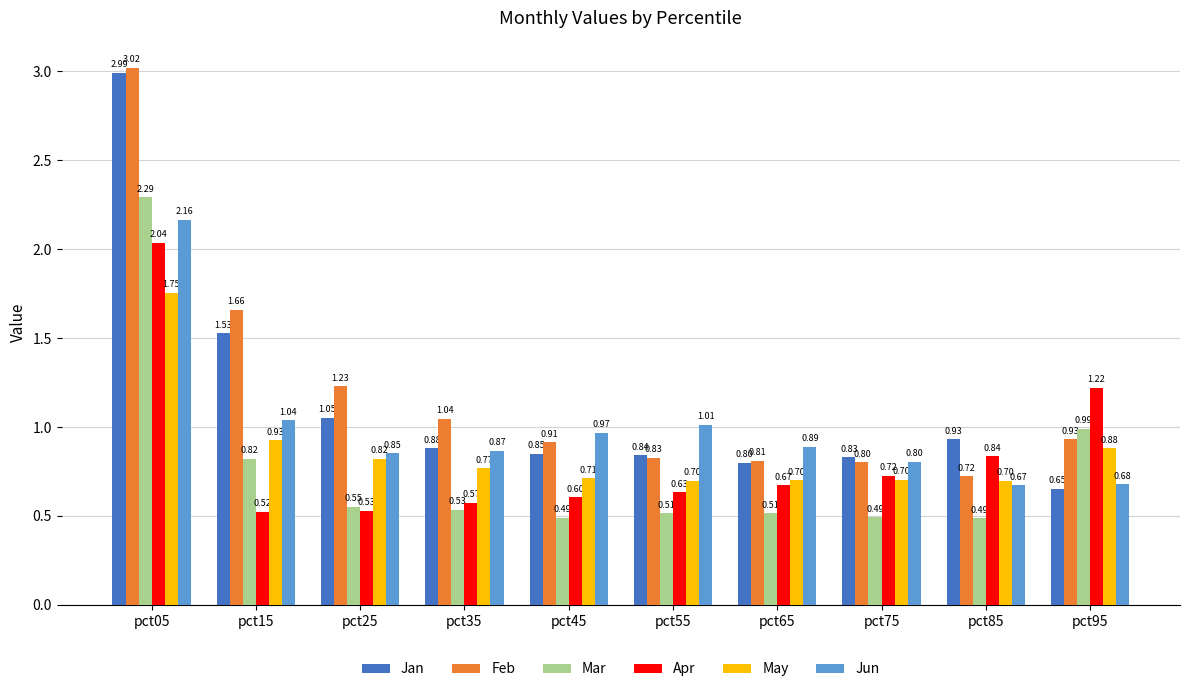

Between pct05 and pct25, which series saw the biggest shift?

Jan